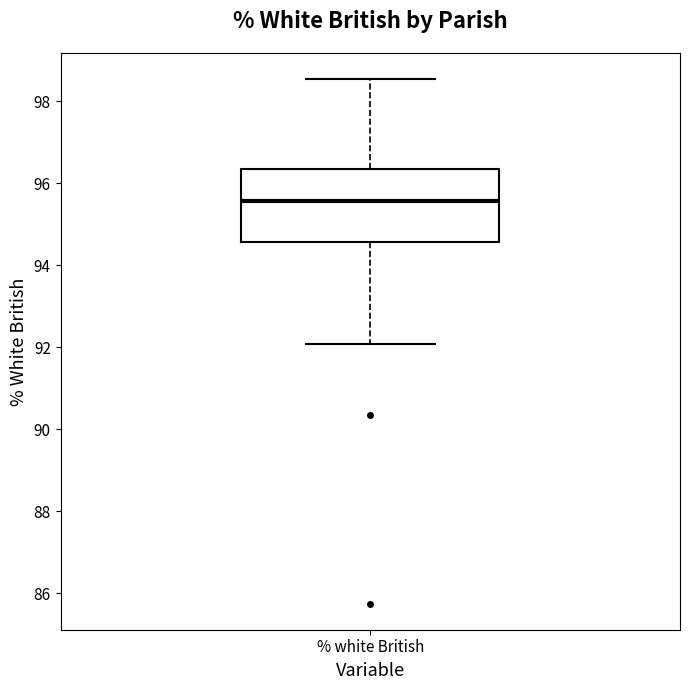

Read this box plot against the y-axis: the position of the median line, the range covered by the box, and the ends of both whiskers. The values are not printed on the chart, so give them approximately, as read against the axis.

median 95.6, box 94.6 to 96.4, whiskers 92.0 to 98.6